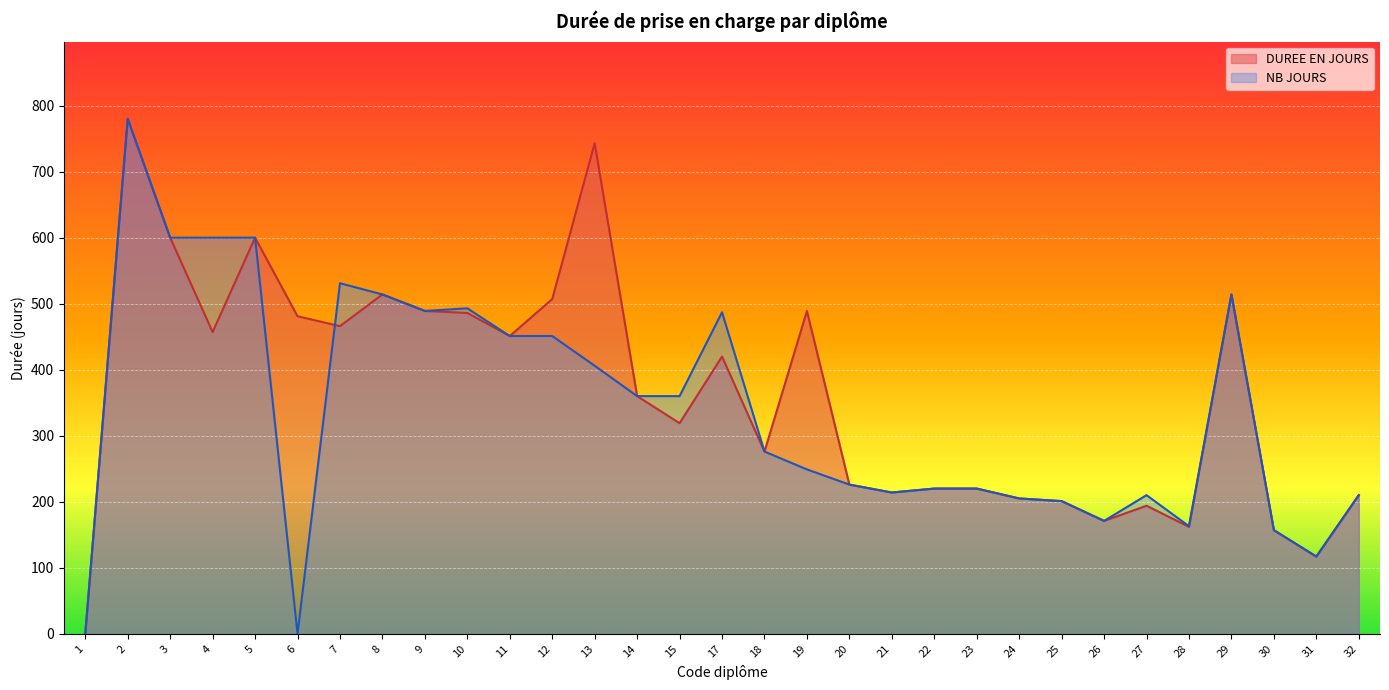

At which category does DUREE EN JOURS reach its first local valley?

4